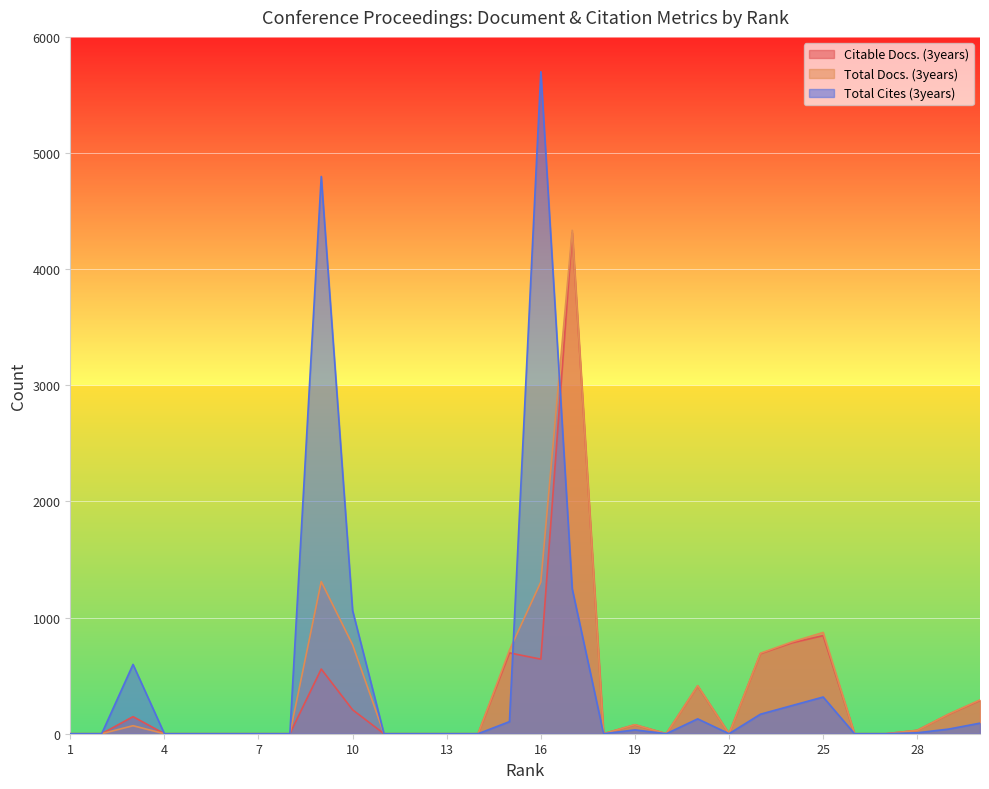

What is the difference between the second highest and minimum values in the Total Docs. (3years) series?

1310